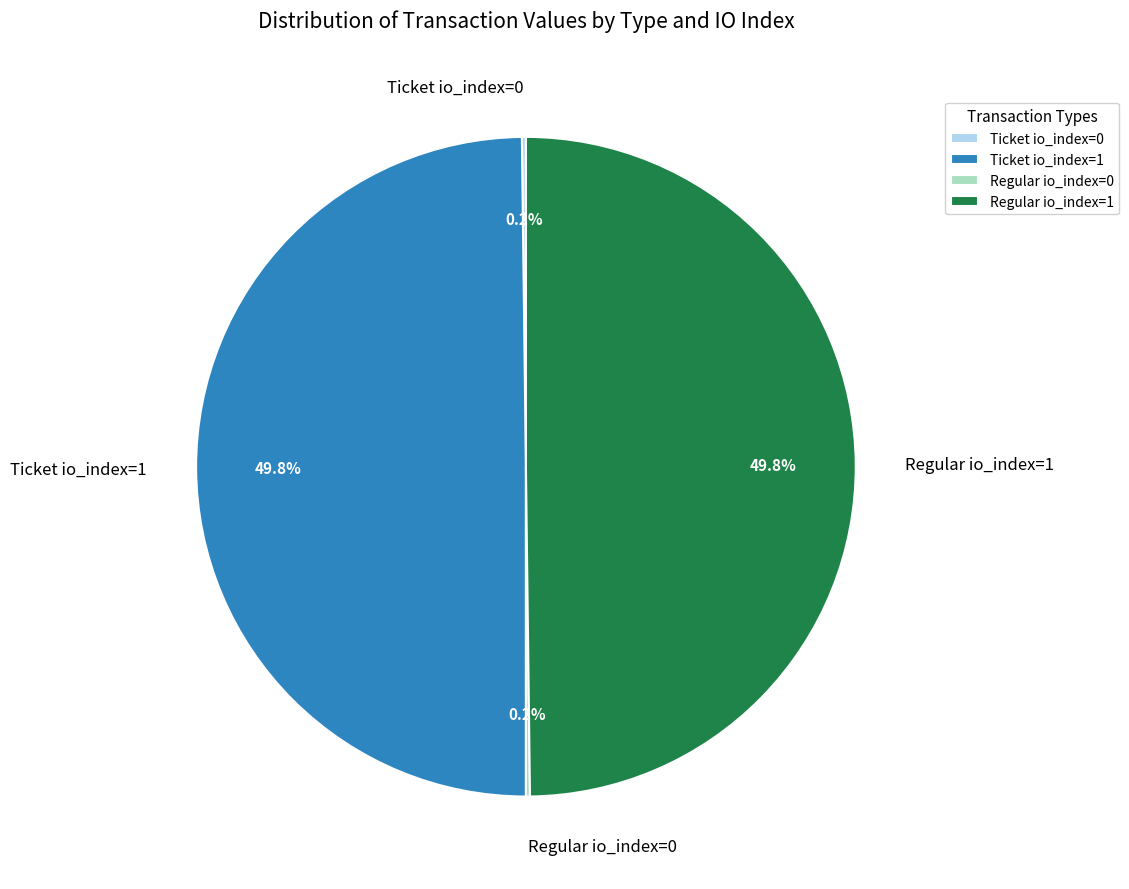

The Ticket io_index=1 slice represents 50% of the pie. True or false?

True